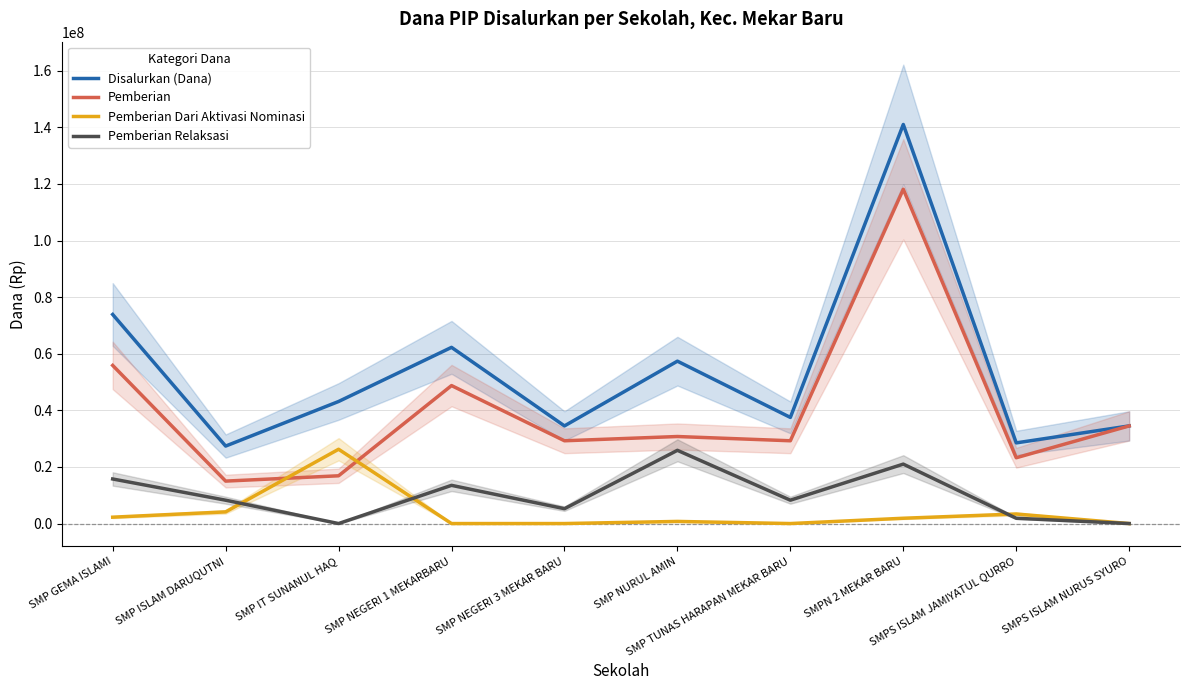

What is the difference between the maximum and minimum values in the Pemberian Dari Aktivasi Nominasi series?

26250000